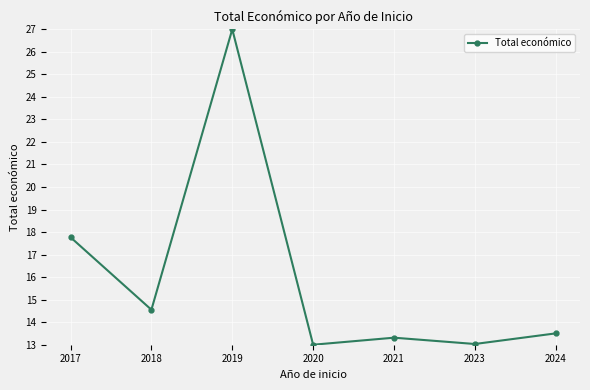

What is the value of the 7th point from the left?

13.5